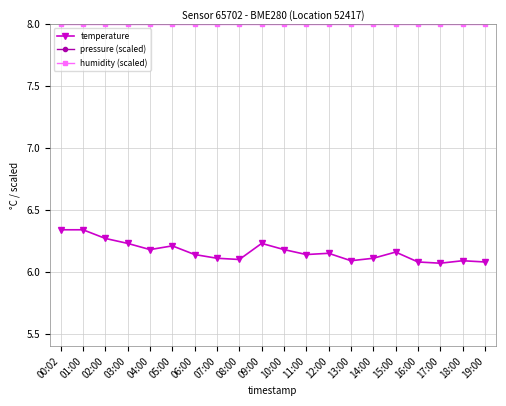

Rank the categories by humidity (scaled) value from highest to lowest.

00:02, 01:00, 02:00, 03:00, 04:00, 05:00, 06:00, 07:00, 08:00, 09:00, 10:00, 11:00, 12:00, 13:00, 14:00, 15:00, 16:00, 17:00, 18:00, 19:00